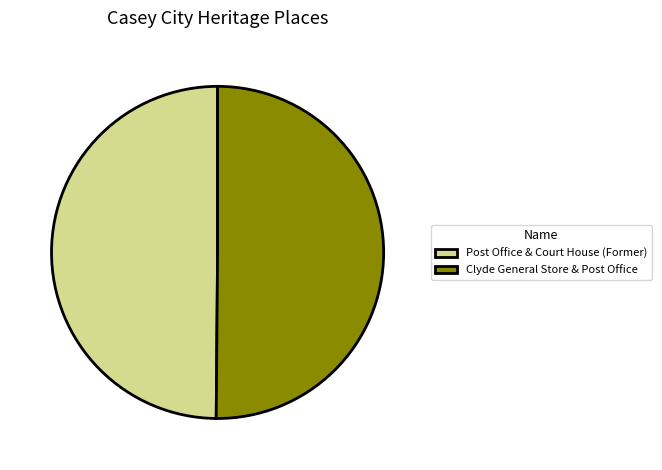

Is the sum of Clyde General Store & Post Office and Post Office & Court House (Former) greater than half?

Yes